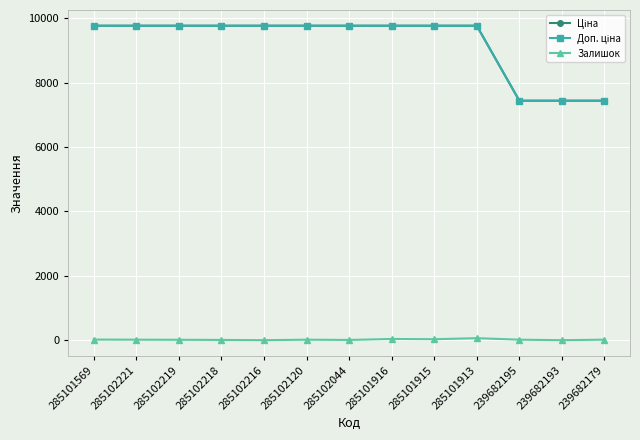

At which category is the sum across all series the highest?

285101913